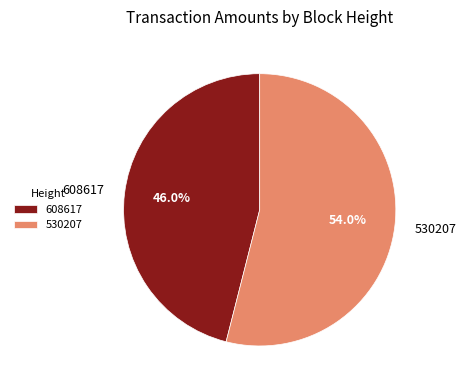

Combined, do 608617 and 530207 account for over 50%?

Yes